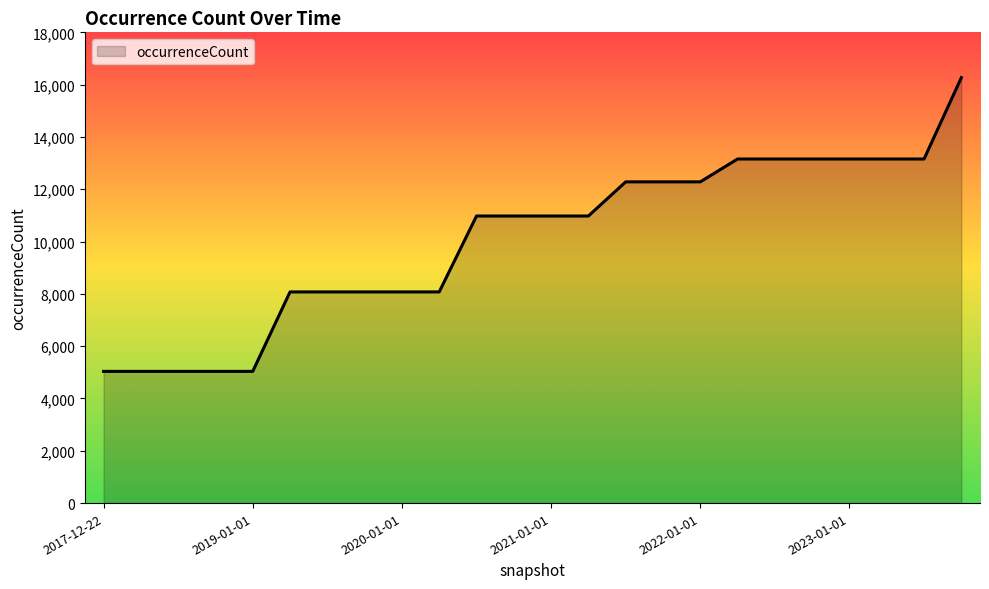

What is the difference between the maximum and minimum values?

11233